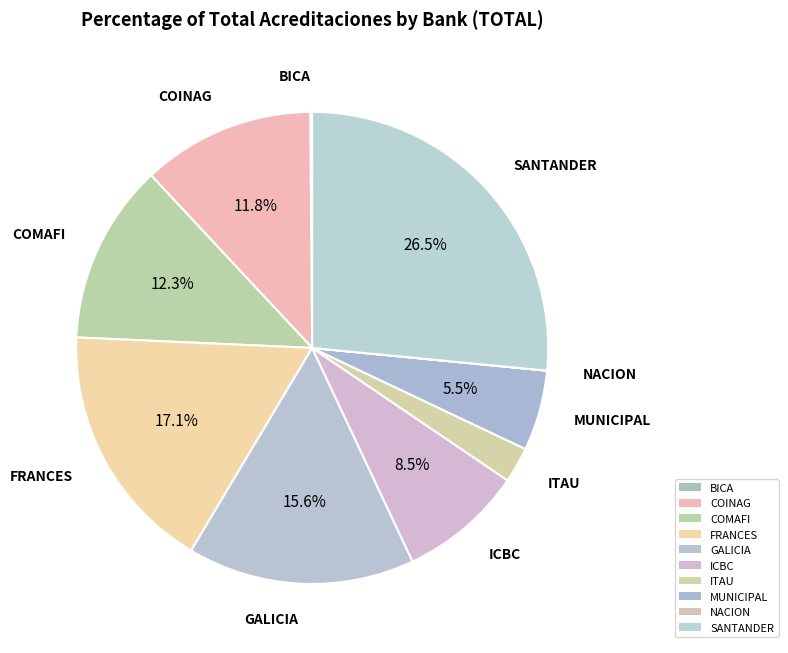

How many slices are in this pie chart?

10